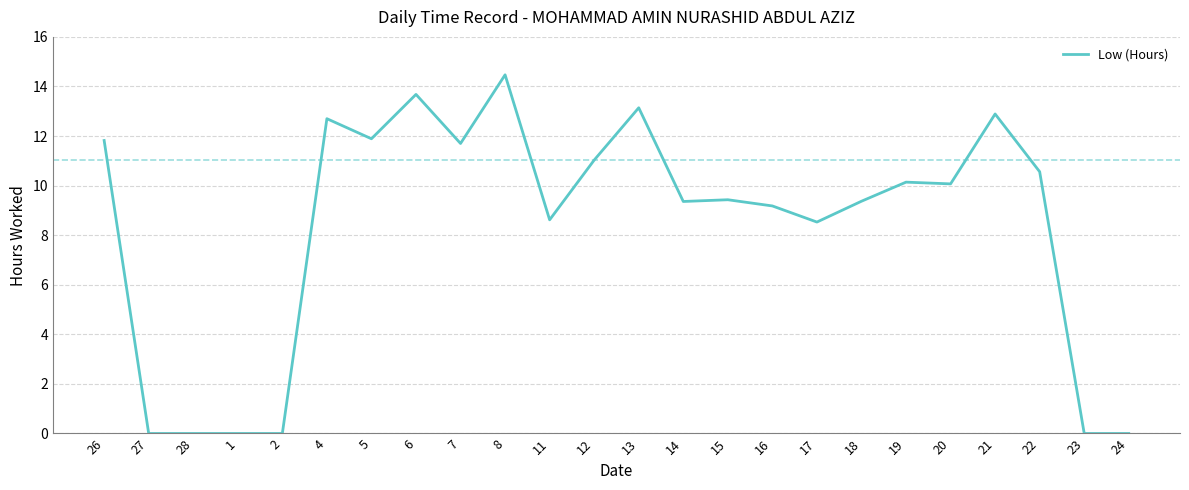

What is the maximum value shown in the chart?

14.5